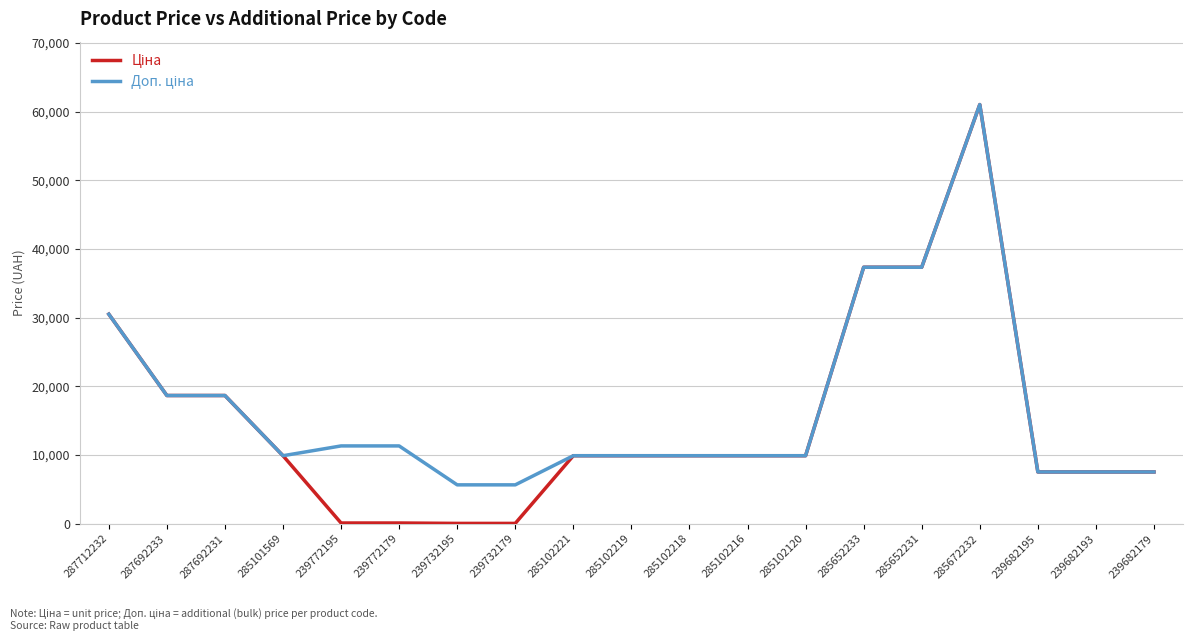

At how many categories does at least one series exceed 25158?

4